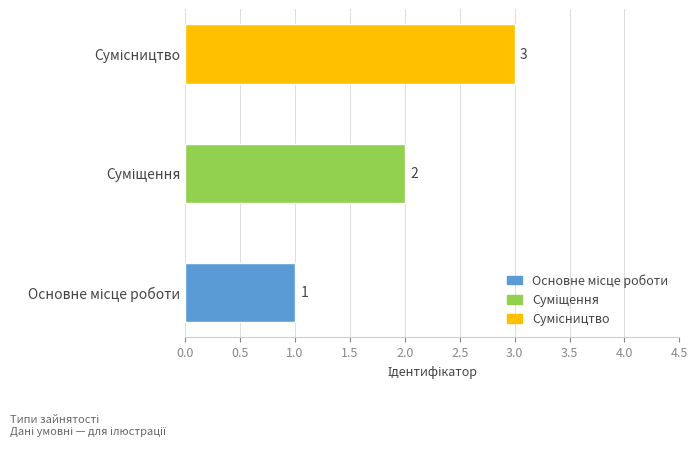

What is the sum of all values?

6